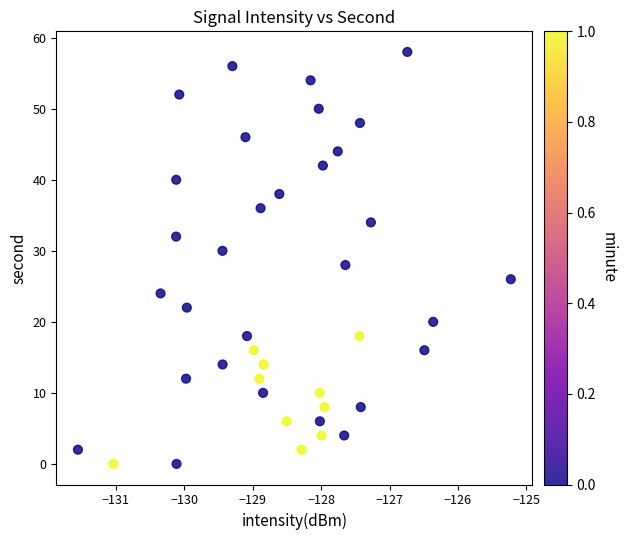

What is the range of Y values (max minus min)?

58